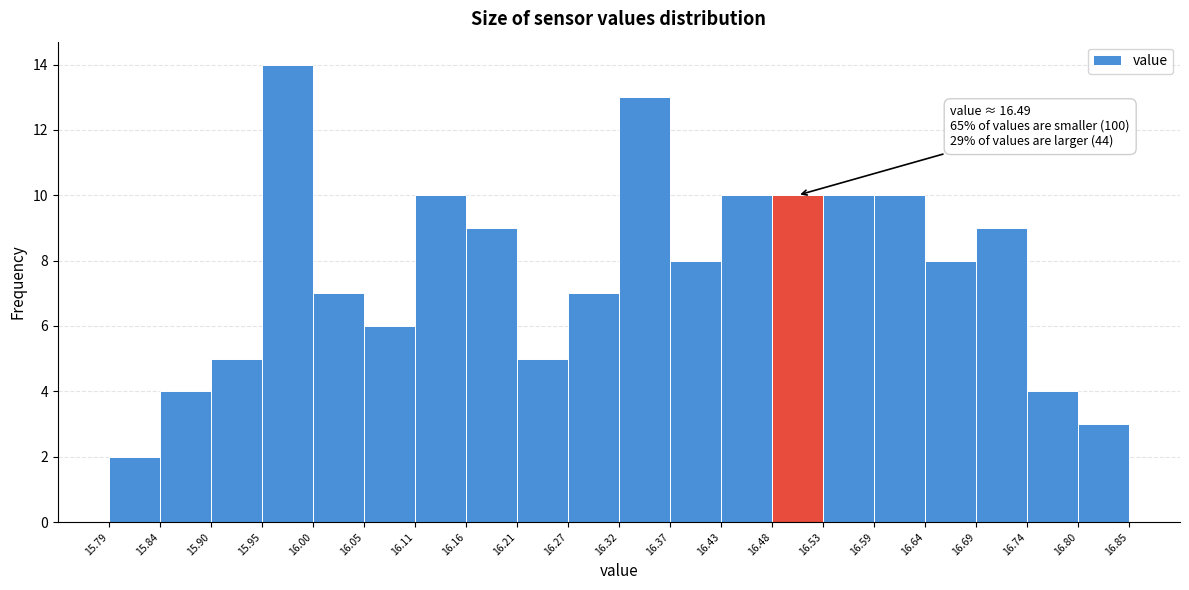

Over which range of the x-axis is the bar tallest?

15.95 to 16.00